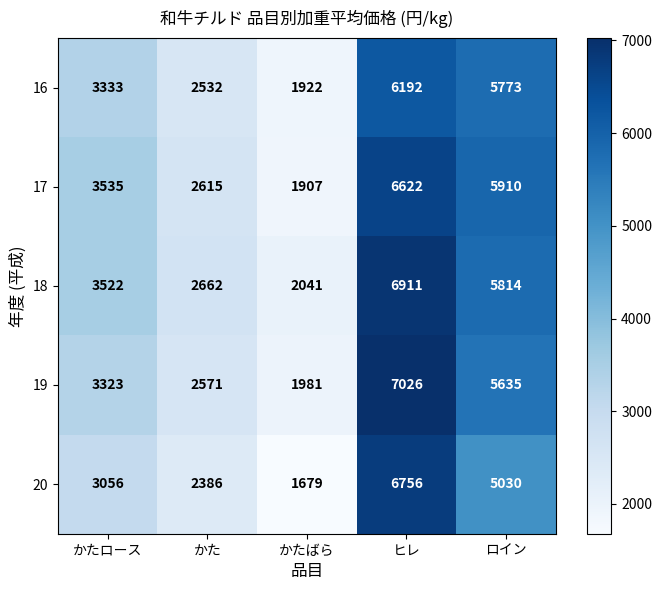

Which series has the widest spread of values?

20